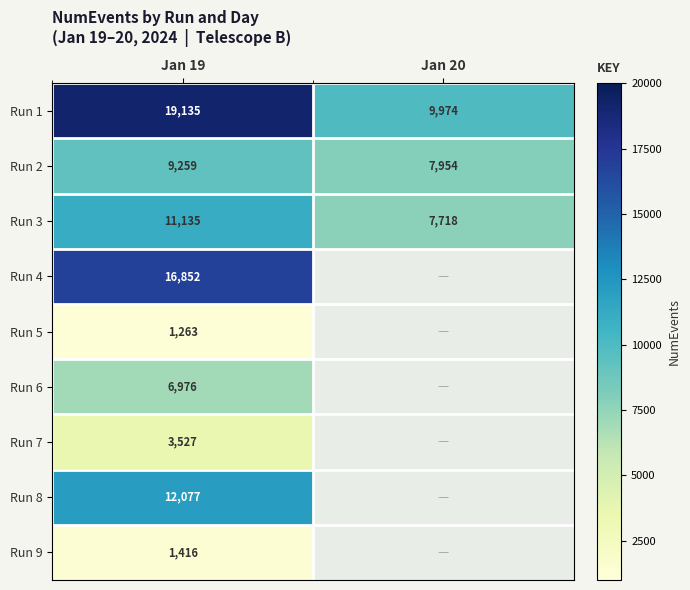

What is the total value across all series at Jan 19?

81640